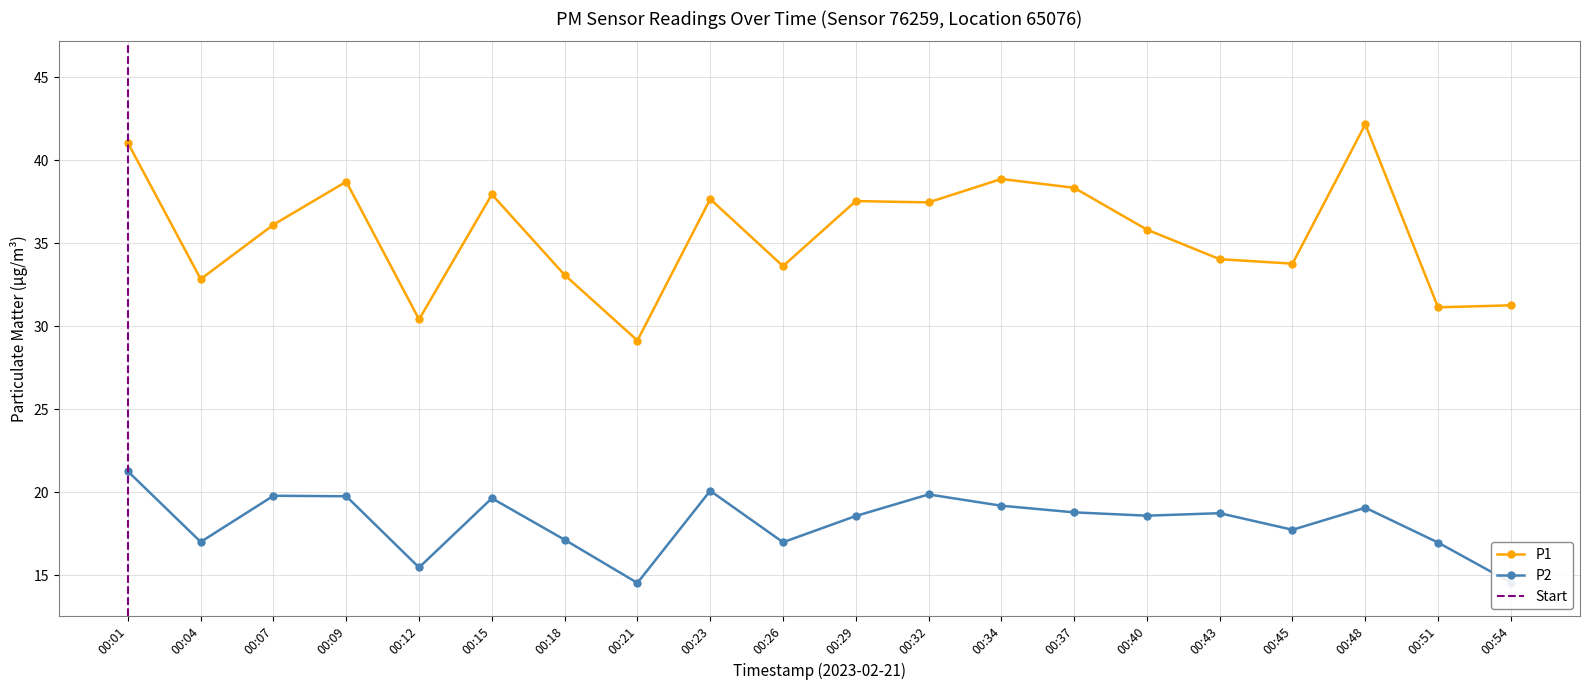

In P2, how many points are lower than both neighbors (excluding endpoints)?

6